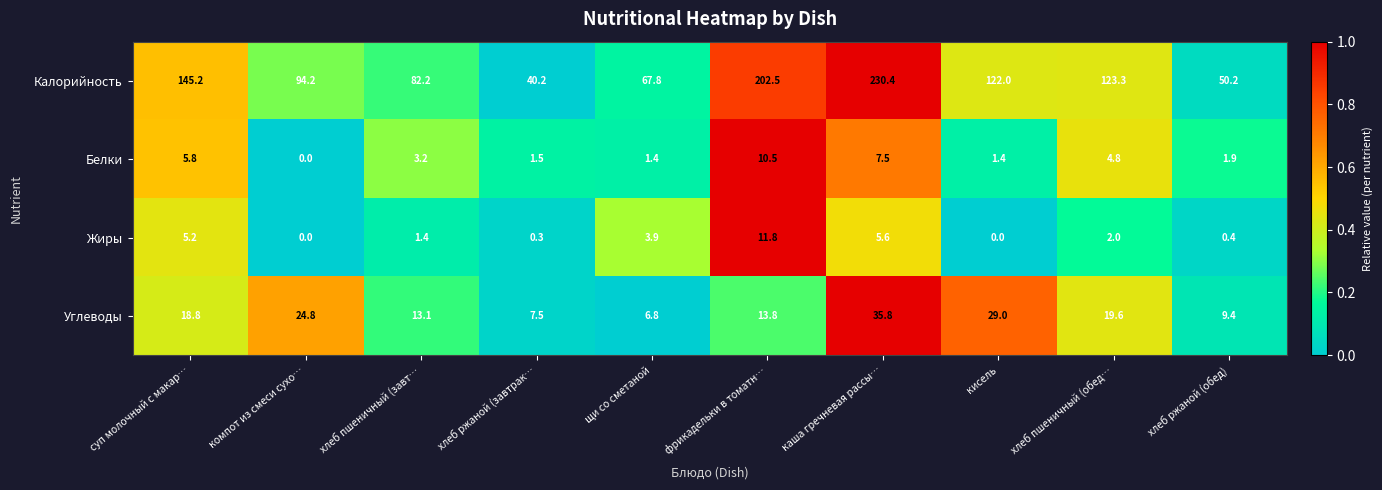

At хлеб ржаной (обед), list the series in order from largest to smallest.

Калорийность, Углеводы, Белки, Жиры